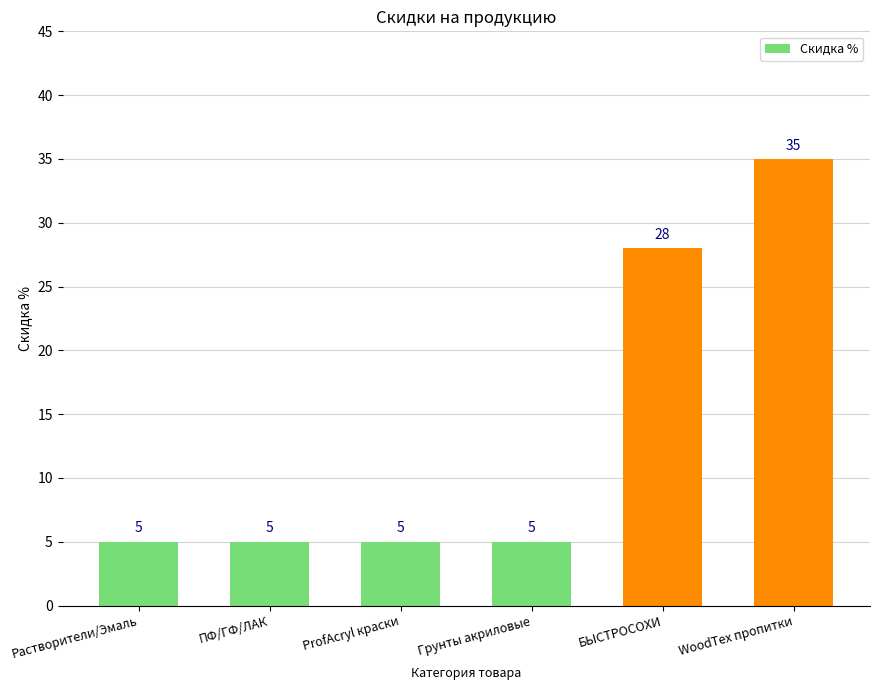

Reading right to left, extract all data points from this chart.

WoodTex пропитки=35	БЫСТРОСОХИ=28	Грунты акриловые=5	ProfAcryl краски=5	ПФ/ГФ/ЛАК=5	Растворители/Эмаль=5